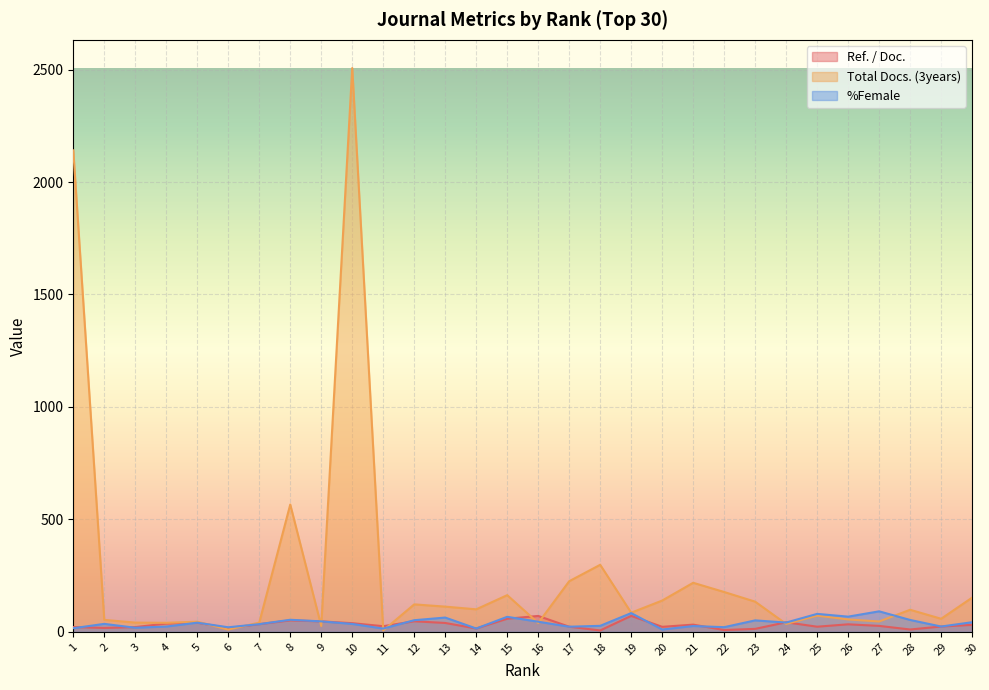

What is the maximum value for %Female?

91.1